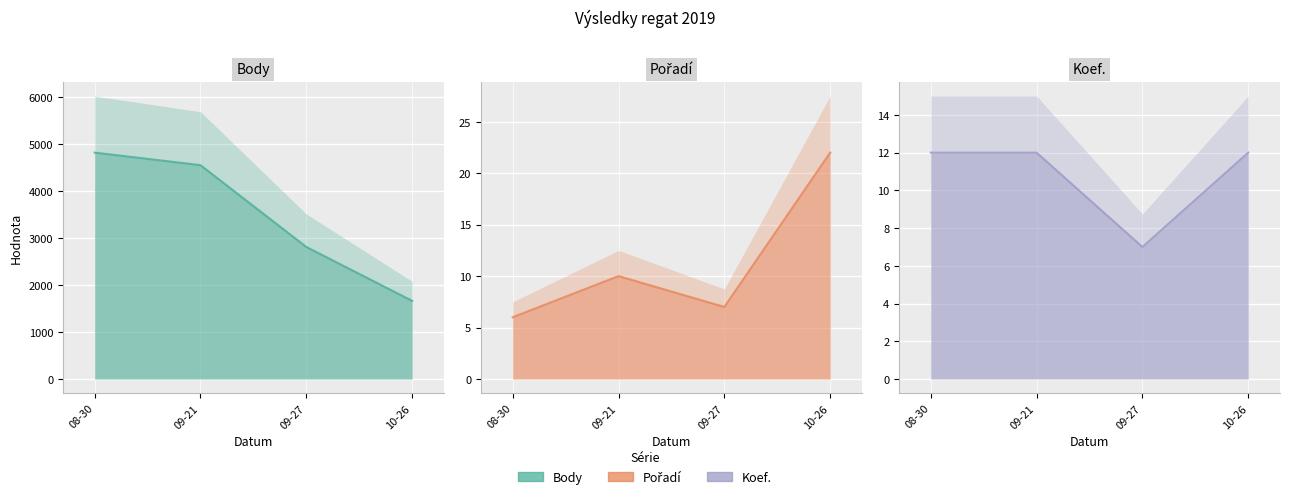

Which label corresponds to the smallest value in the chart?

08-30